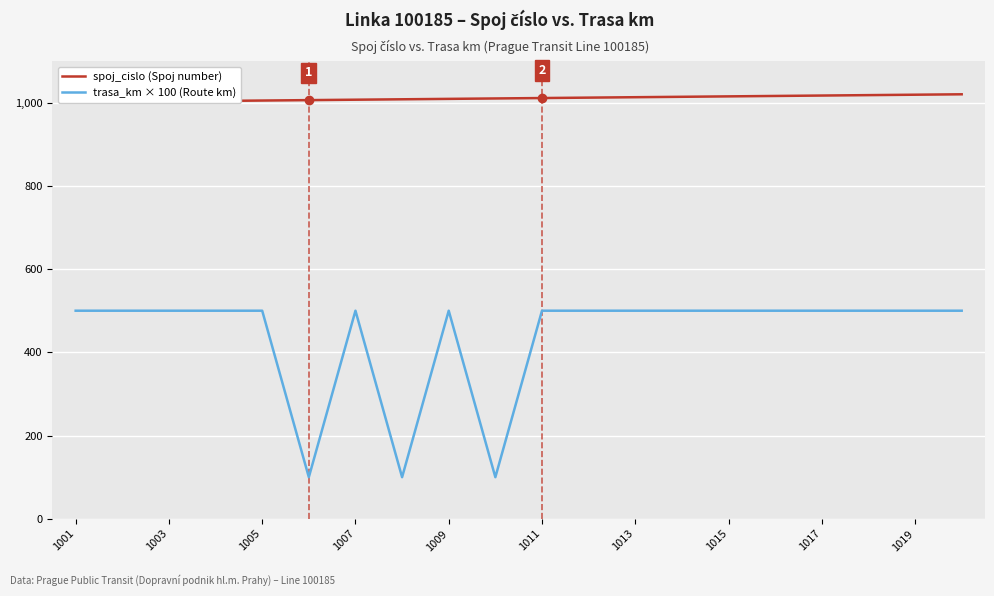

Is this an area chart (filled region under the line)?

No